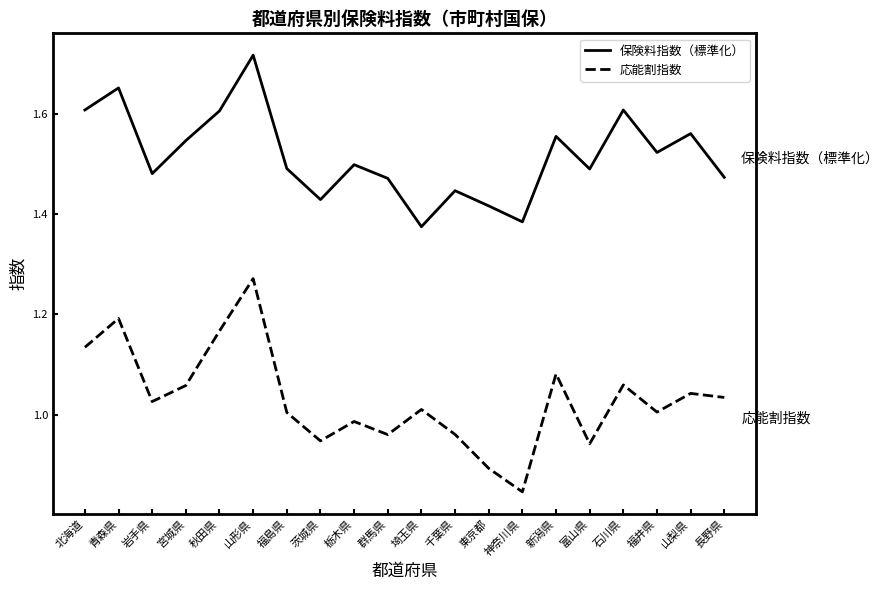

True or false: 保険料指数（標準化） has a value of 2.2 at 東京都.

False